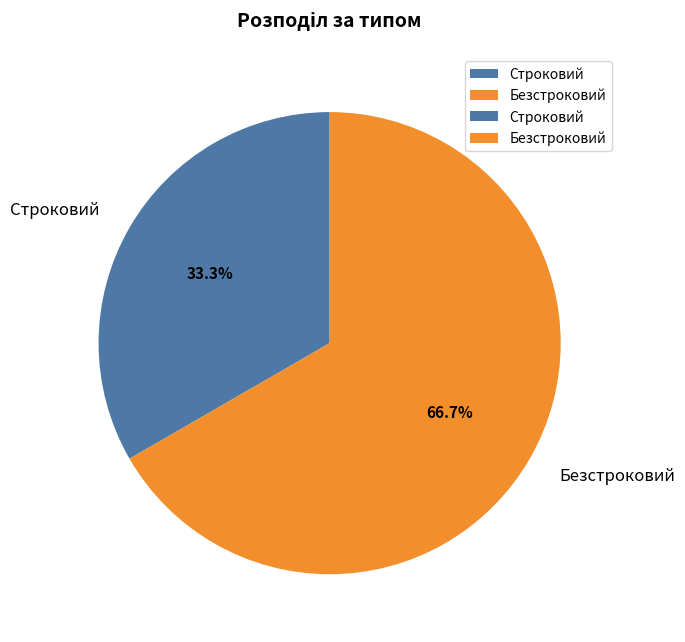

Combined, do Безстроковий and Строковий account for over 50%?

Yes